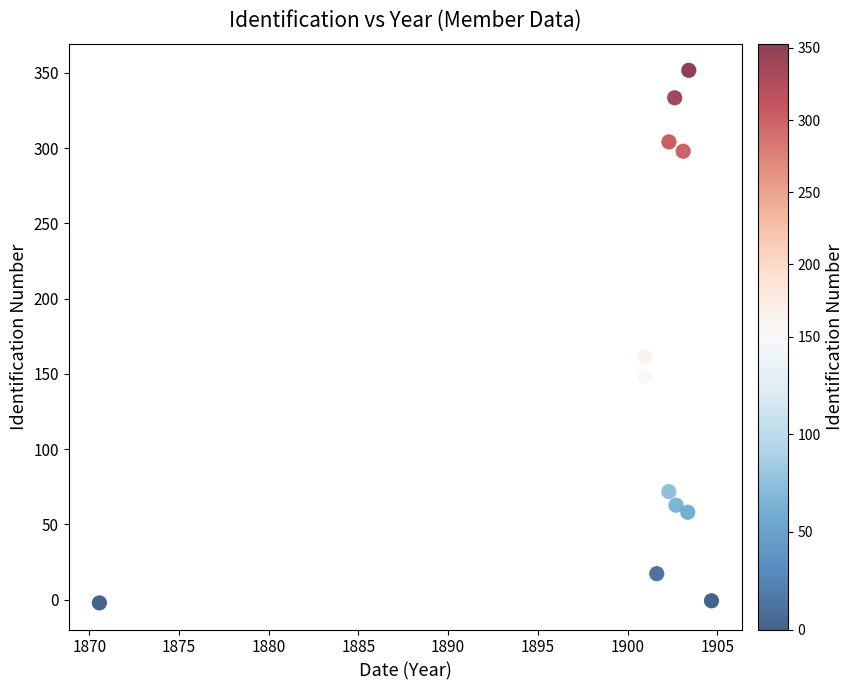

What is the average X value?

1899.9